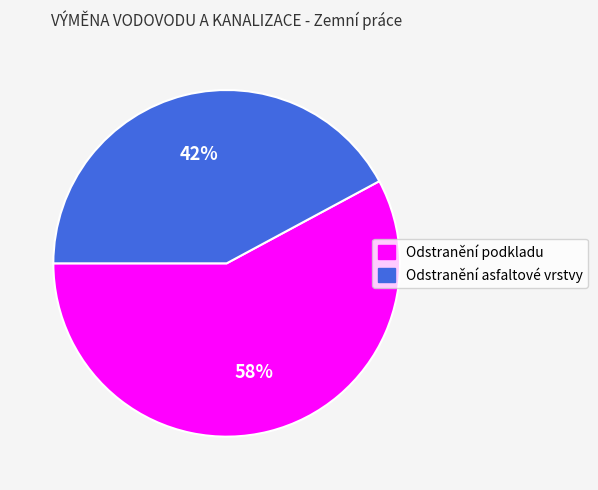

Does any single category account for the majority?

Yes